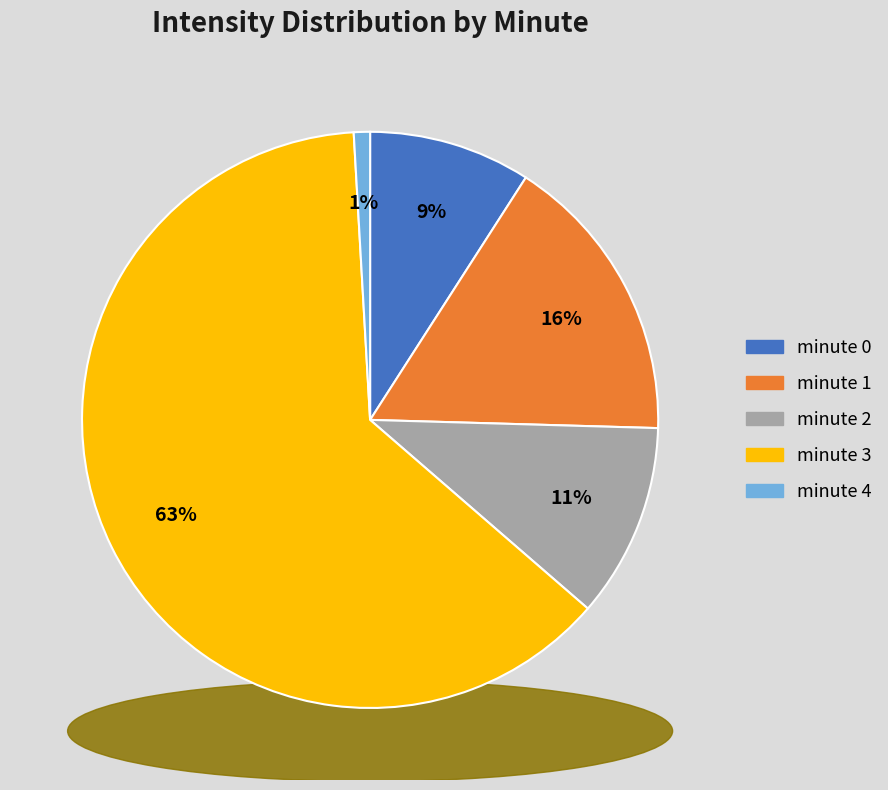

To the nearest percent, what is the combined percentage of minute 2 and minute 0?

20%